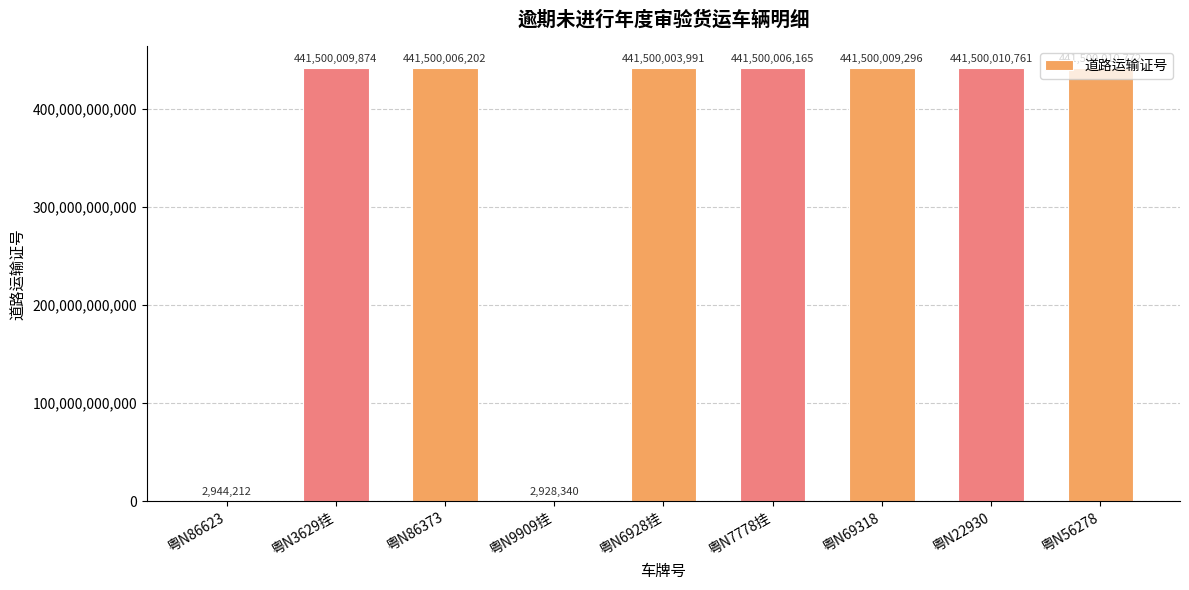

What is the sum of the values at 粤N69318 and 粤N6928挂?

883000013287